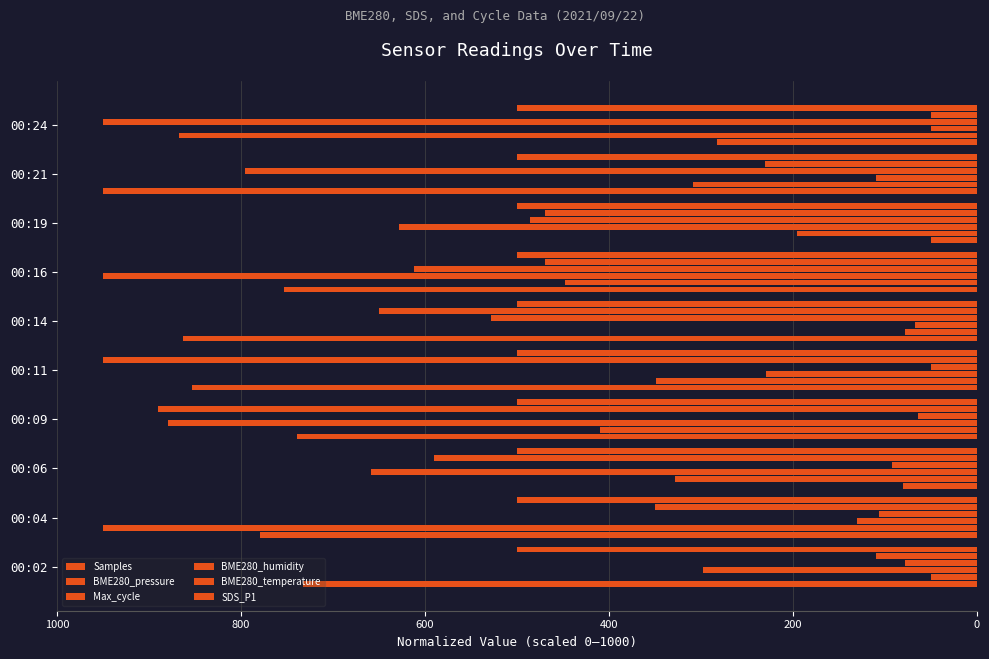

How many data points in BME280_humidity are less than 485?

5